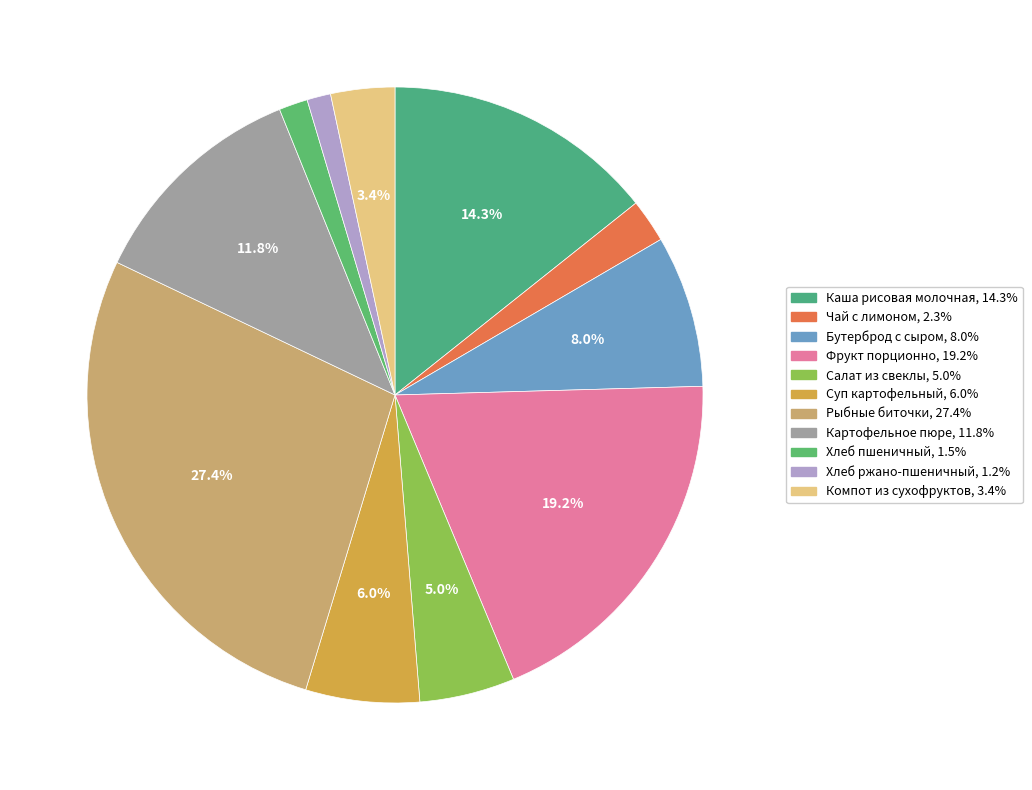

Does any single category account for the majority?

No